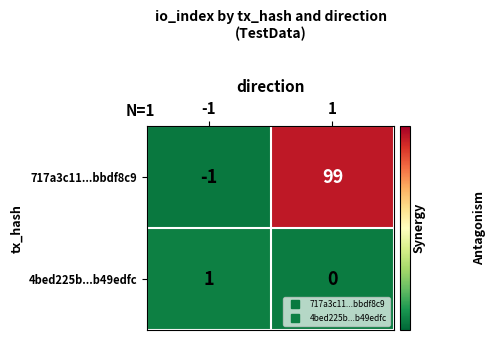

At which category is the sum across all series the highest?

1